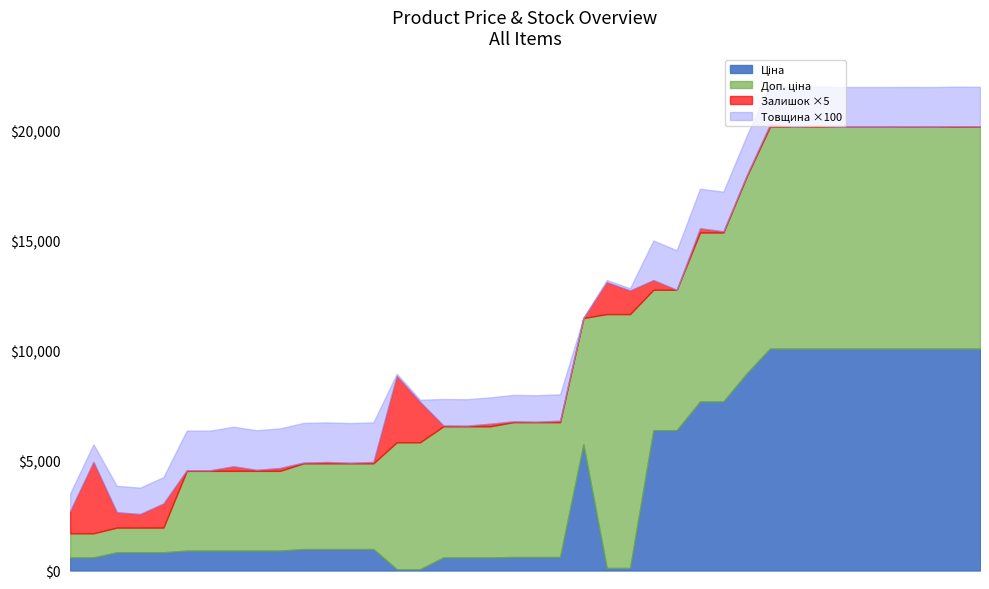

At which label is Доп. ціна closest to 6315?

11352184